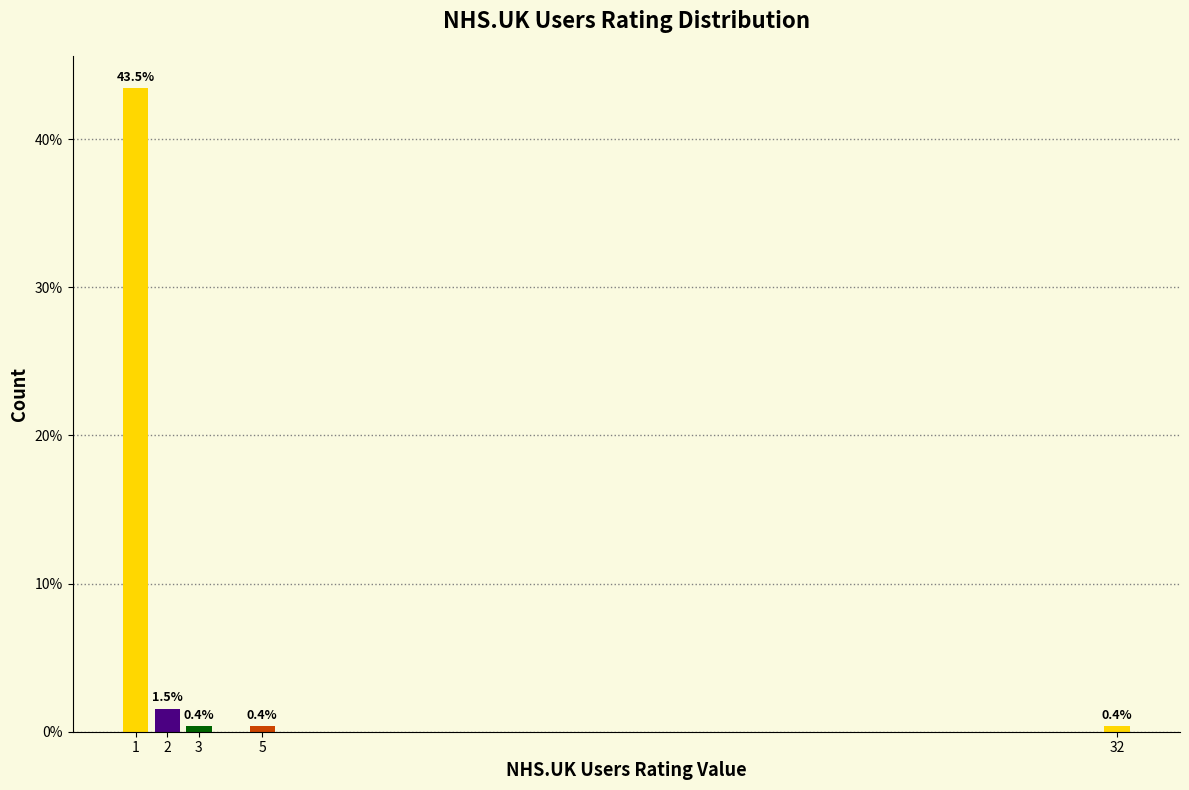

Reading left to right, extract all data points from this chart.

1=43.5	2=1.5	3=0.4	5=0.4	32=0.4